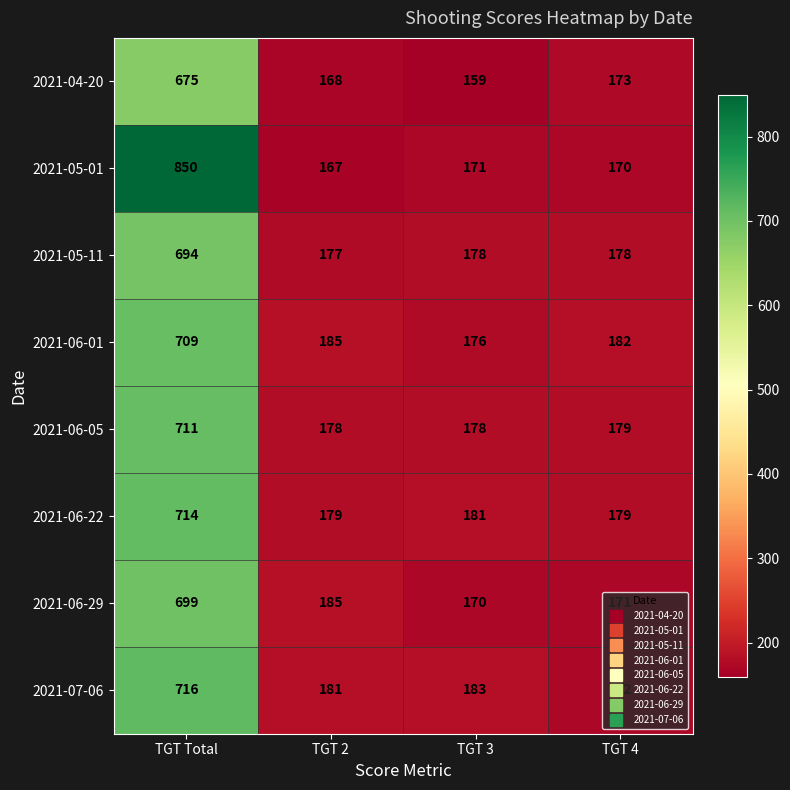

What is the difference between the highest and lowest values at TGT 4?

12